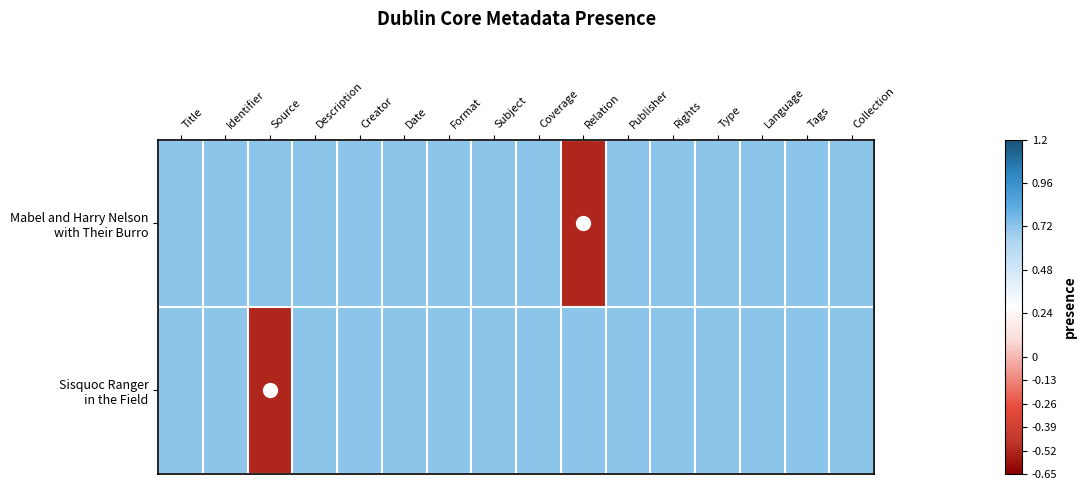

Which series has the widest spread of values?

Mabel and Harry Nelson with Their Burro